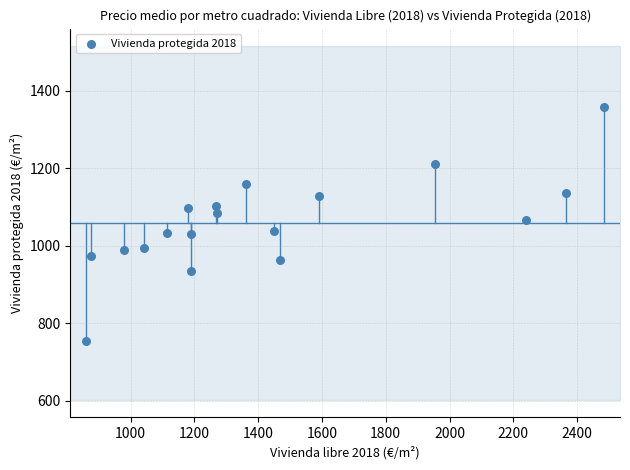

What is the range of X values (max minus min)?

1623.1